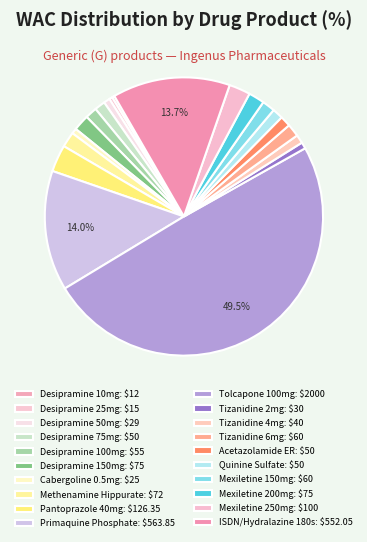

True or false: Desipramine 25mg accounts for 0% of the total.

True